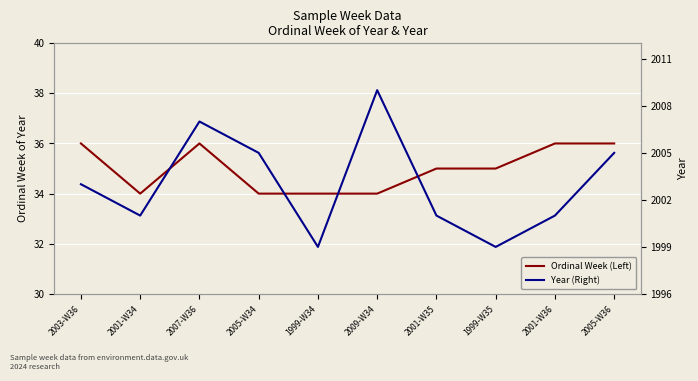

True or false: Year (Right) has a value of 1999 at 1999-W34.

True